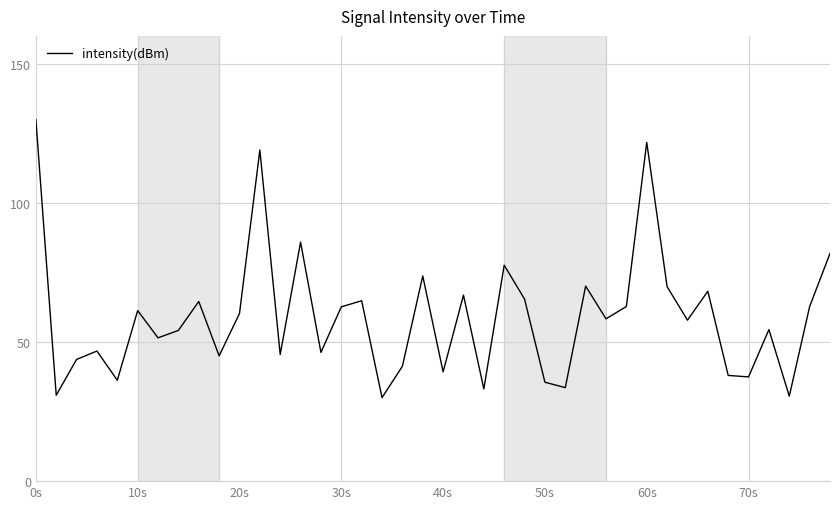

What is the greatest value displayed?

130.0